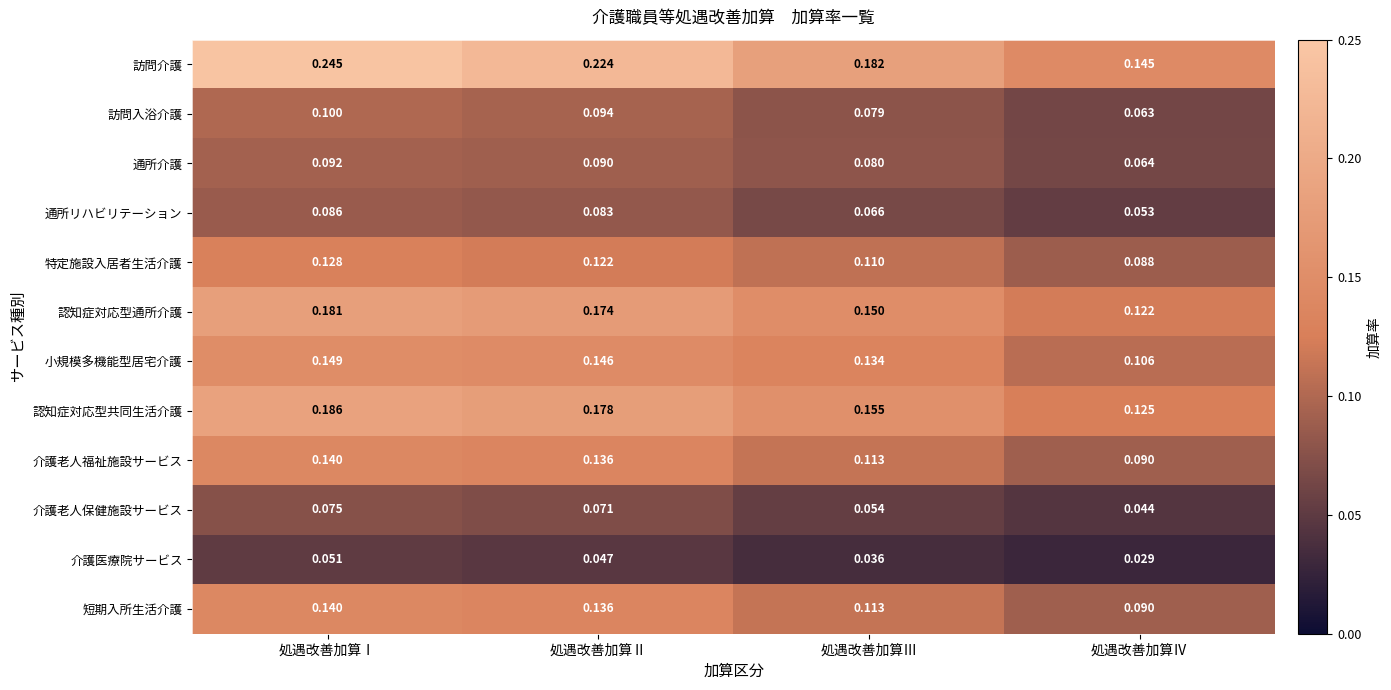

At which category is the sum across all series the highest?

処遇改善加算Ⅰ